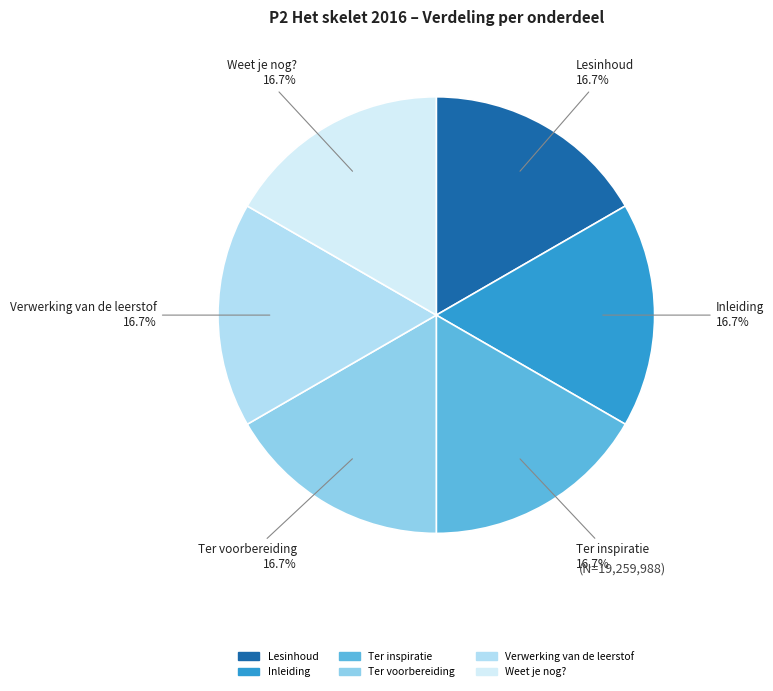

Combined, do Ter voorbereiding and Verwerking van de leerstof account for over 50%?

No